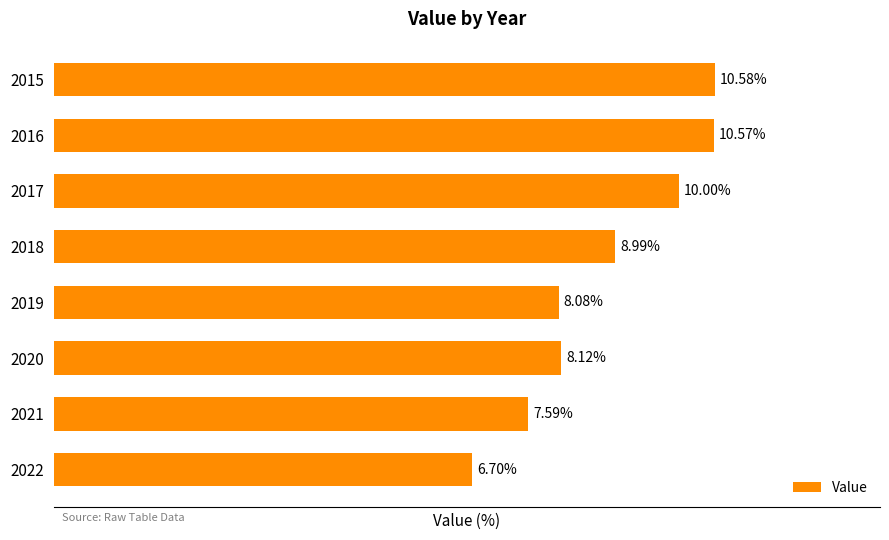

List the labels in order of value, smallest first.

2022, 2021, 2019, 2020, 2018, 2017, 2016, 2015